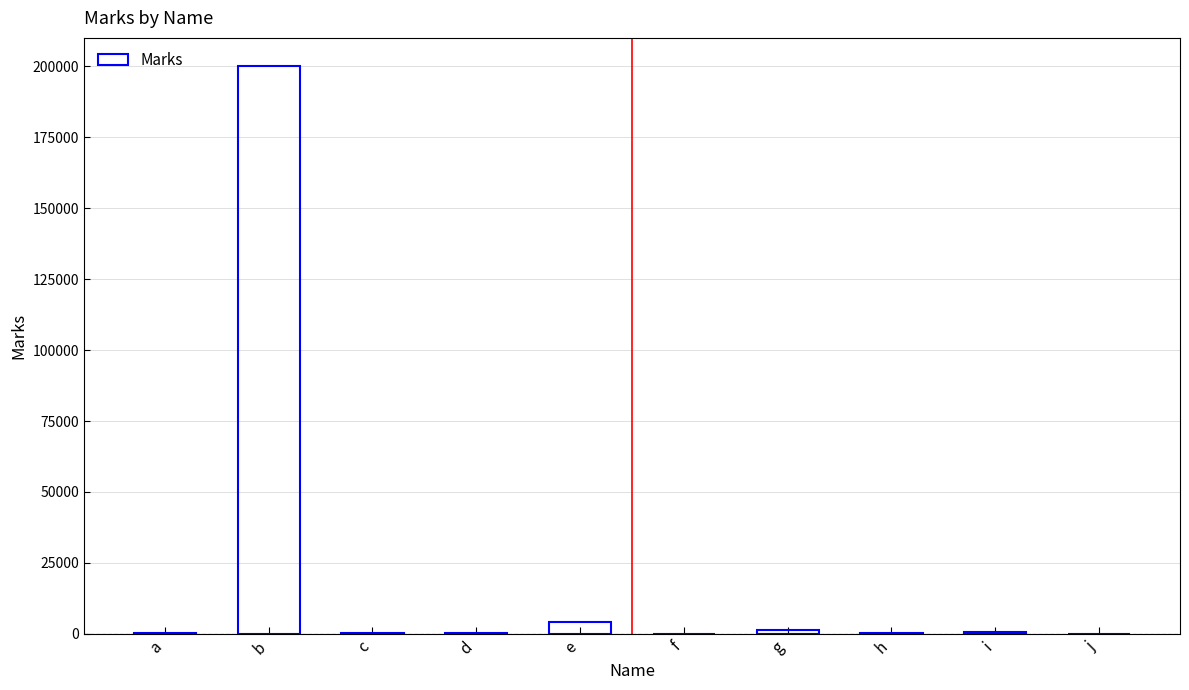

Which category has the highest value across all series?

b